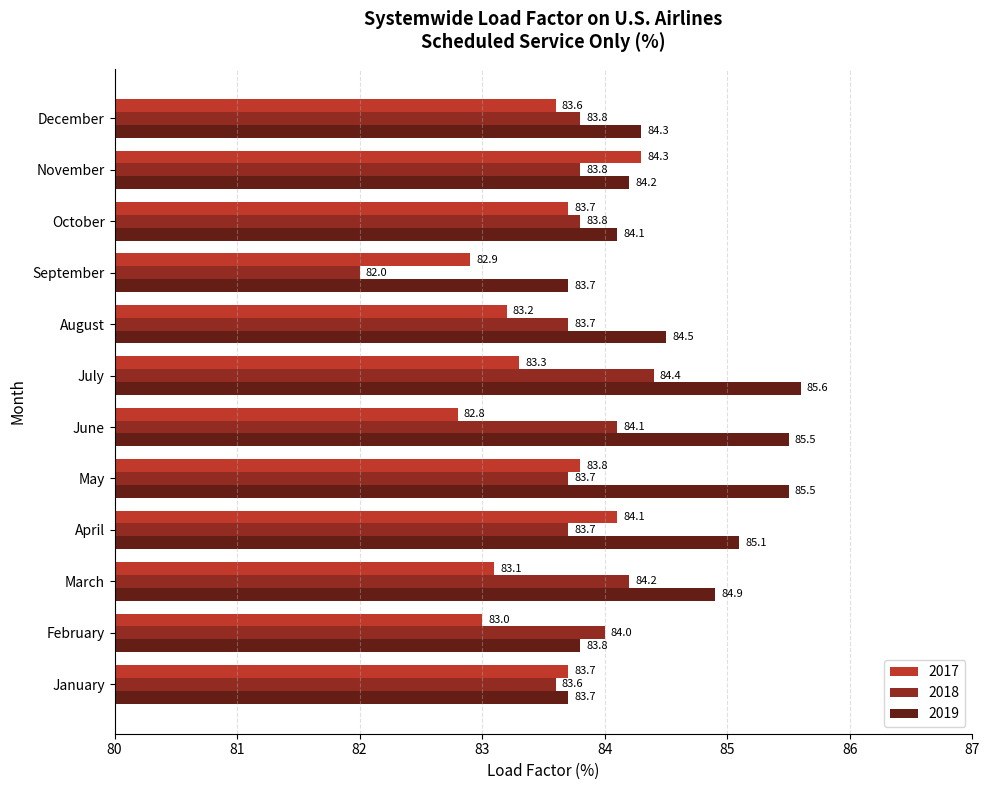

At which category does the chart reach its minimum across all series?

September